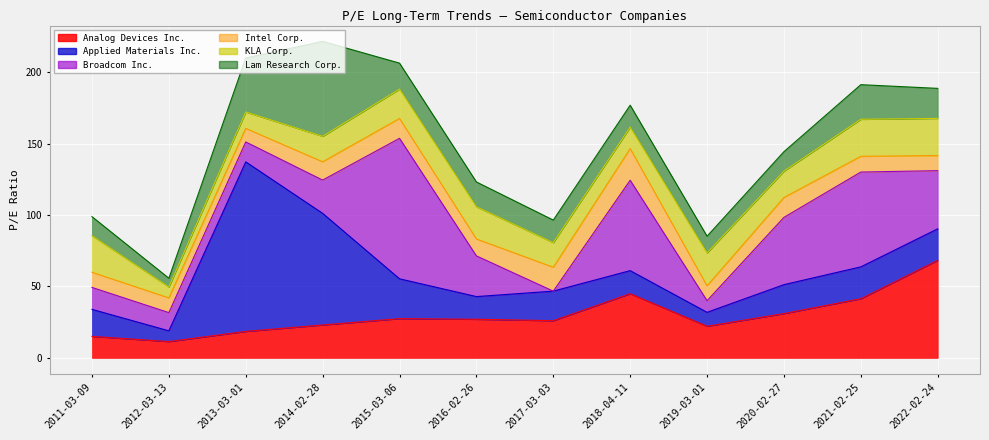

List the labels in order of Lam Research Corp. value, smallest first.

2012-03-13, 2019-03-01, 2011-03-09, 2020-02-27, 2018-04-11, 2017-03-03, 2016-02-26, 2015-03-06, 2022-02-24, 2021-02-25, 2013-03-01, 2014-02-28